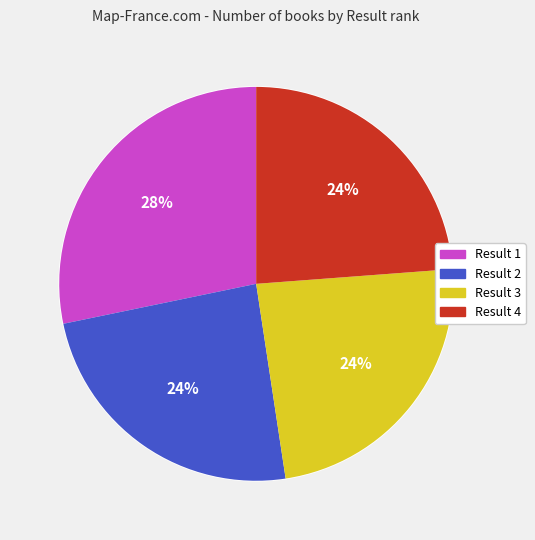

To the nearest percent, what is the combined percentage of 1 and 3?

52%